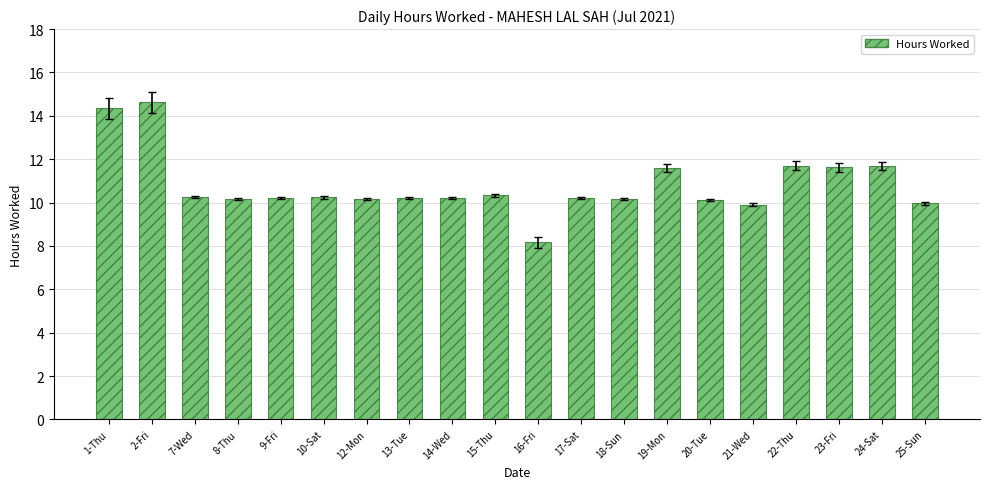

What is the sum of the values at 8-Thu and 16-Fri?

18.4